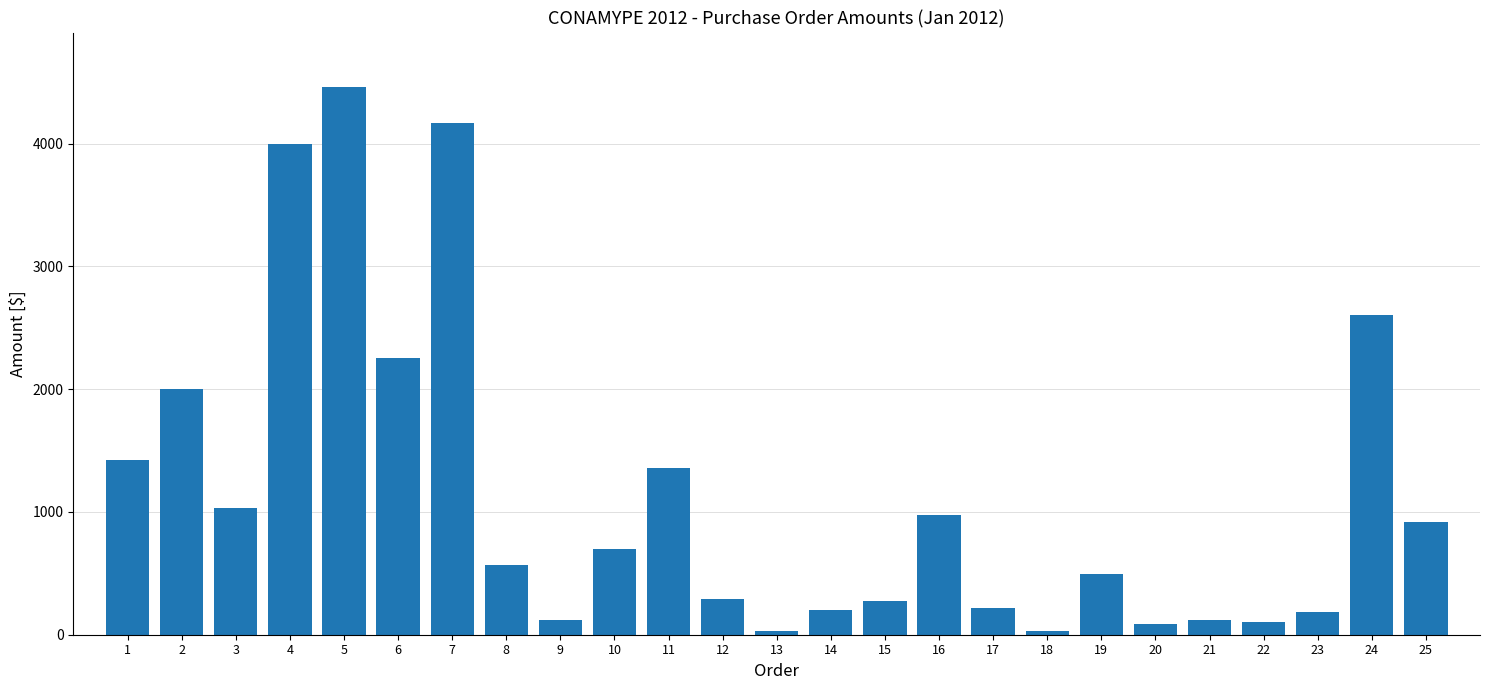

How many values are below 567?

12